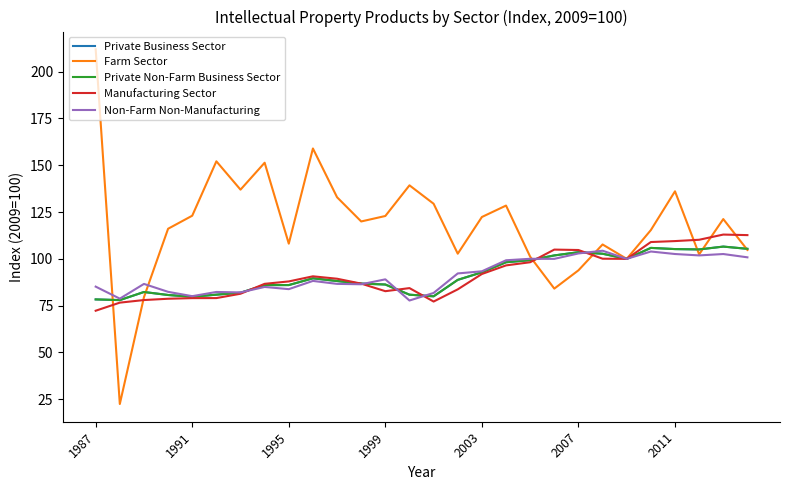

Which series has the largest range (max minus min)?

Farm Sector